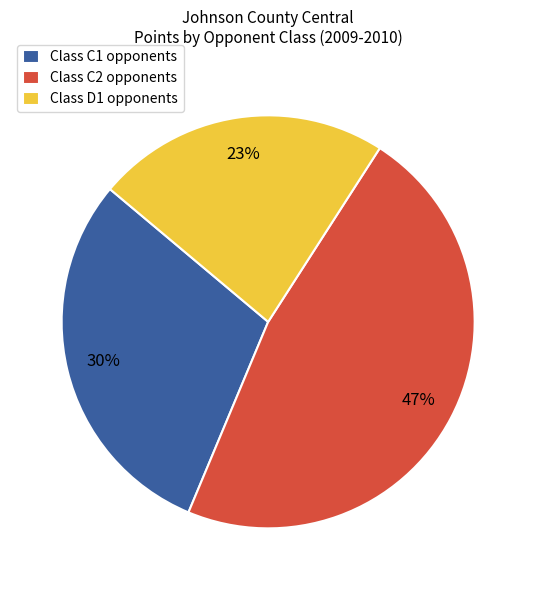

Is there a majority slice in this chart?

No